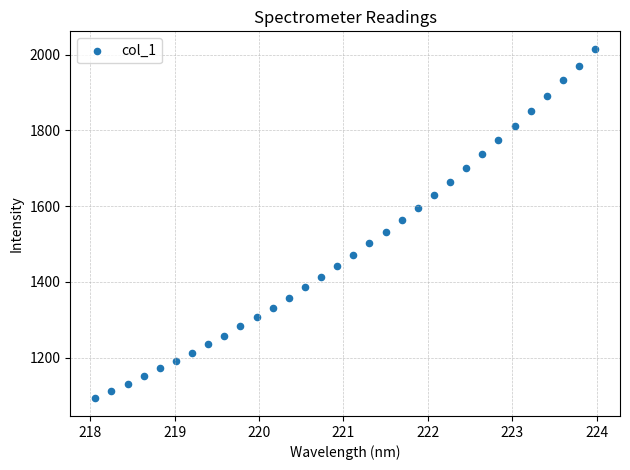

What Y value in the scatter plot is closest to 1553?

1563.2